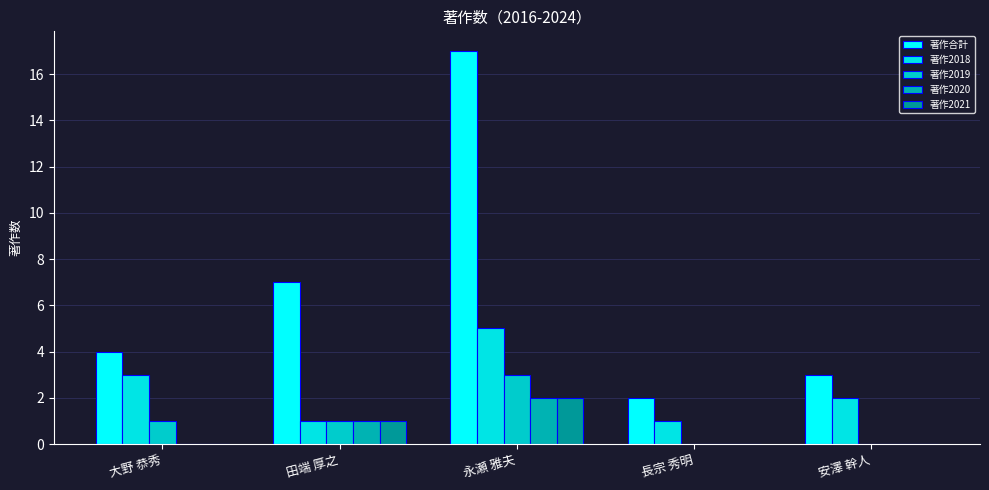

What is the sum of all 著作2020 values?

3